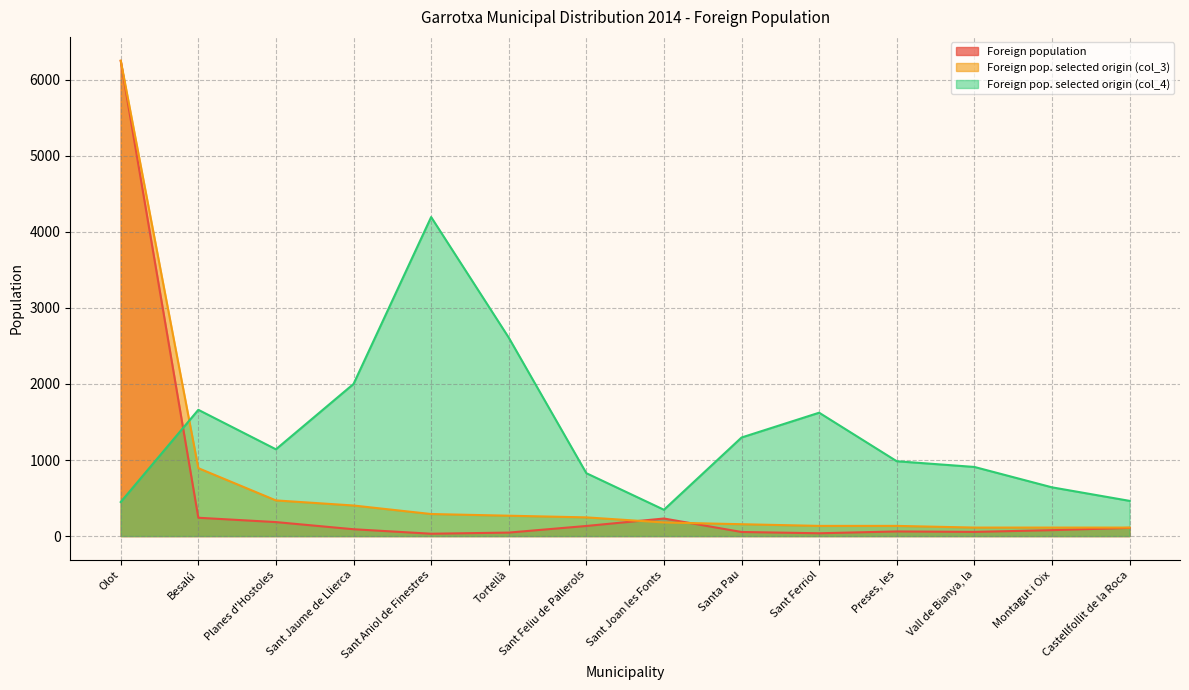

How many categories are shown in the chart?

14